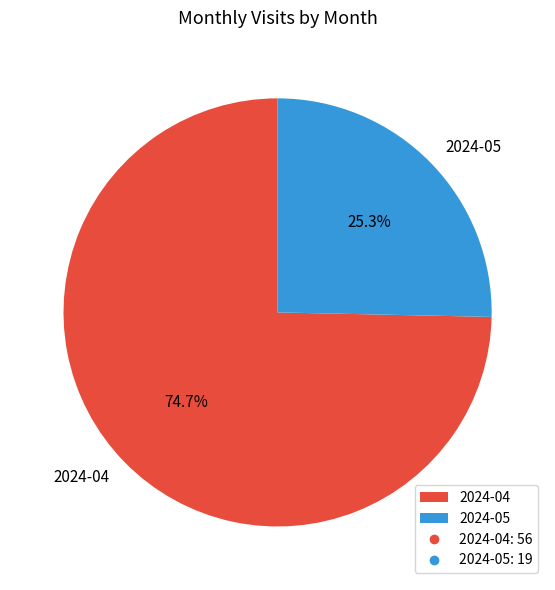

What is the majority slice?

2024-04